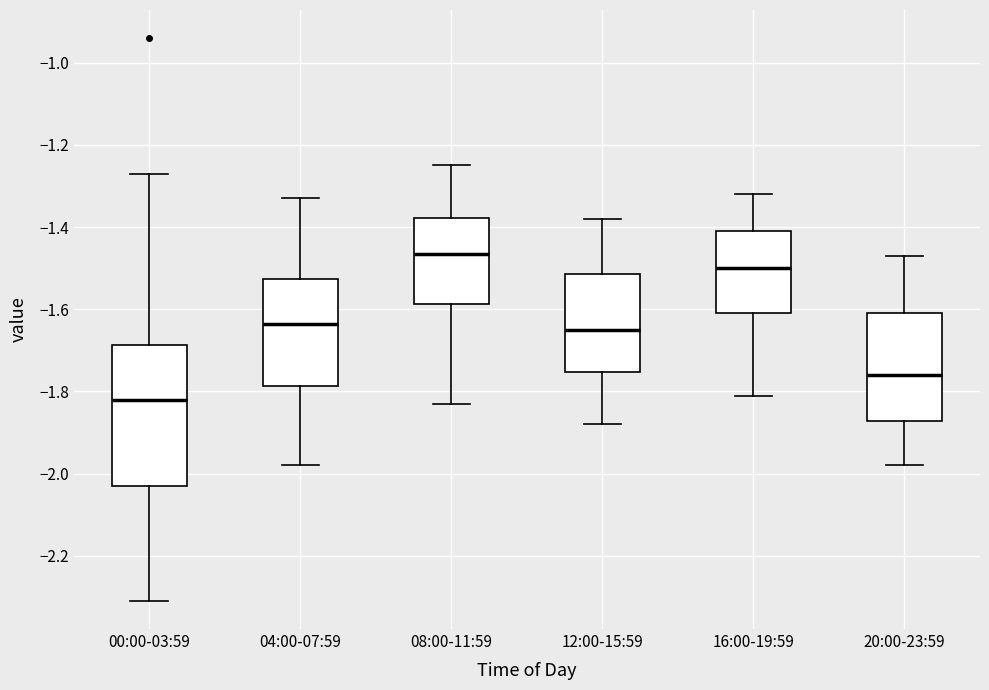

Where is the upper edge of the box for 04:00-07:59 on the y-axis? The values are not printed on the chart, so give them approximately, as read against the axis.

-1.52